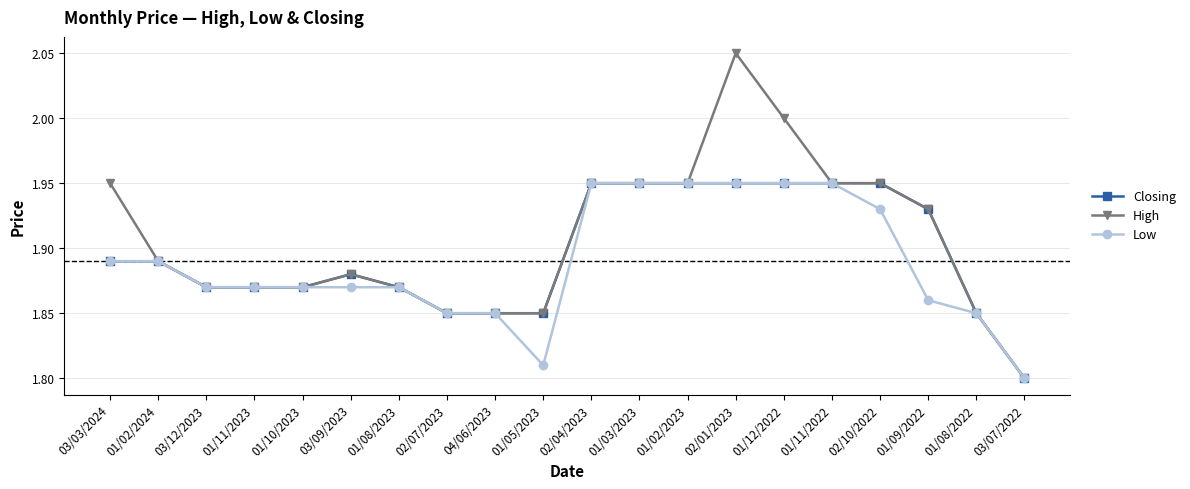

At which category is the sum across all series the highest?

02/01/2023